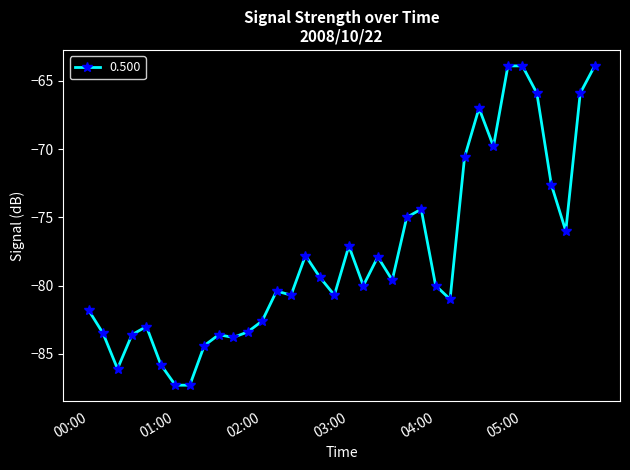

What is the sum of all values?

-2799.7